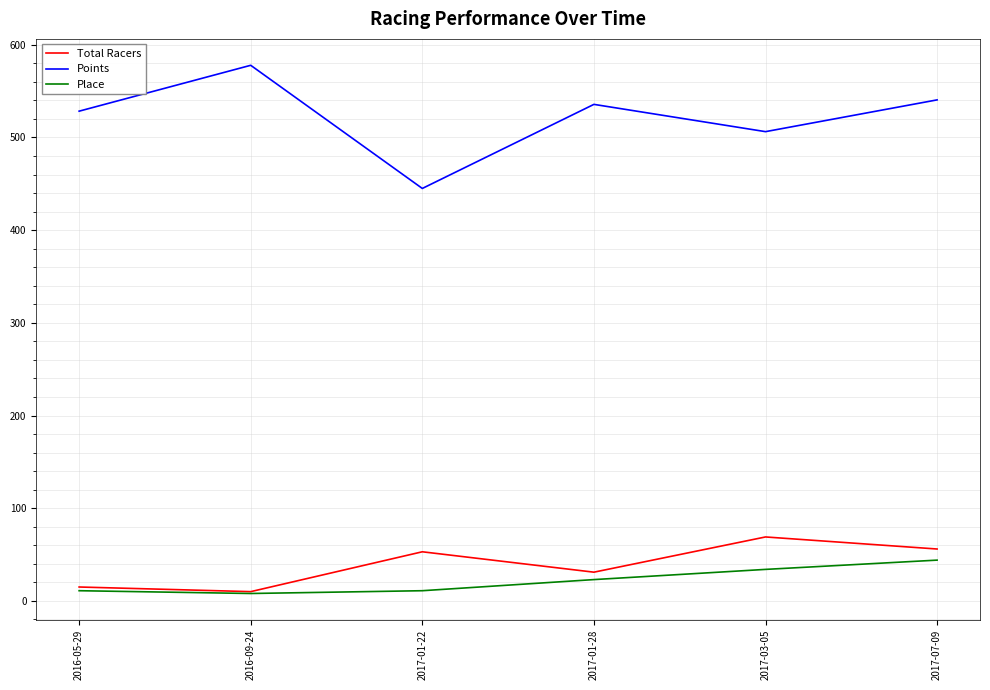

Does the chart have visible grid lines?

Yes